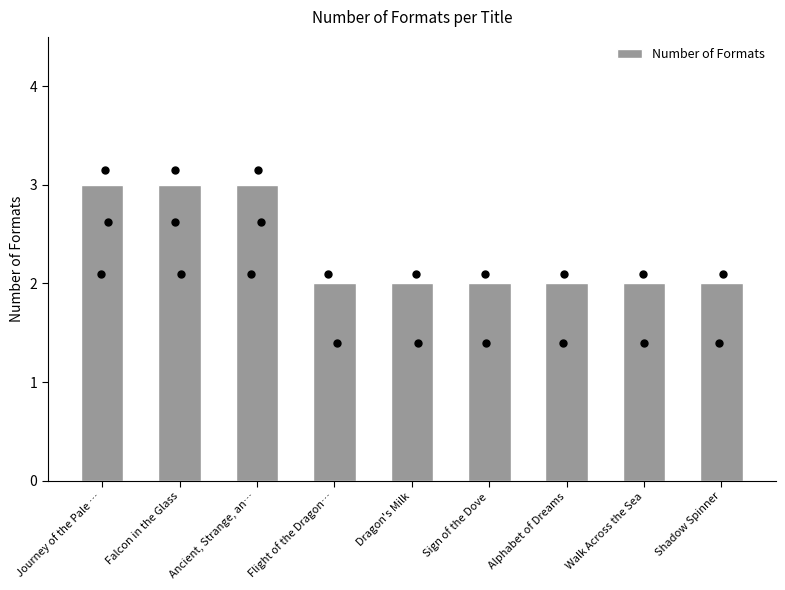

What is the ratio of the value at Sign of the Dove to the value at Ancient, Strange, an…?

0.7